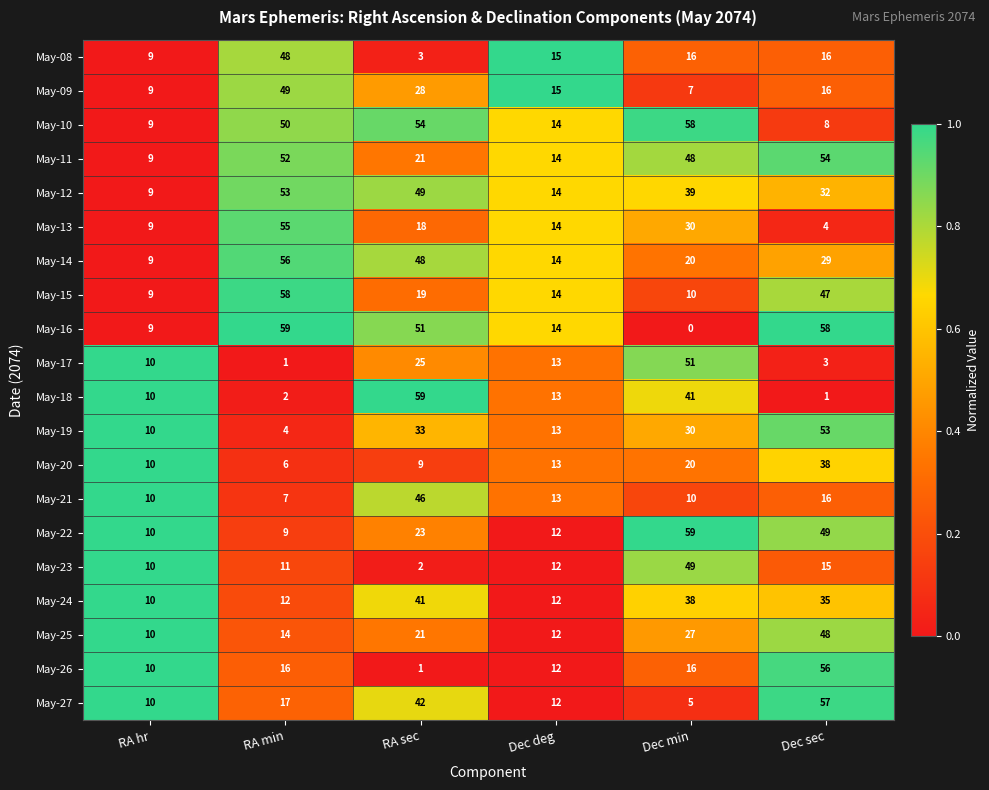

At how many categories does at least one series exceed 57?

4